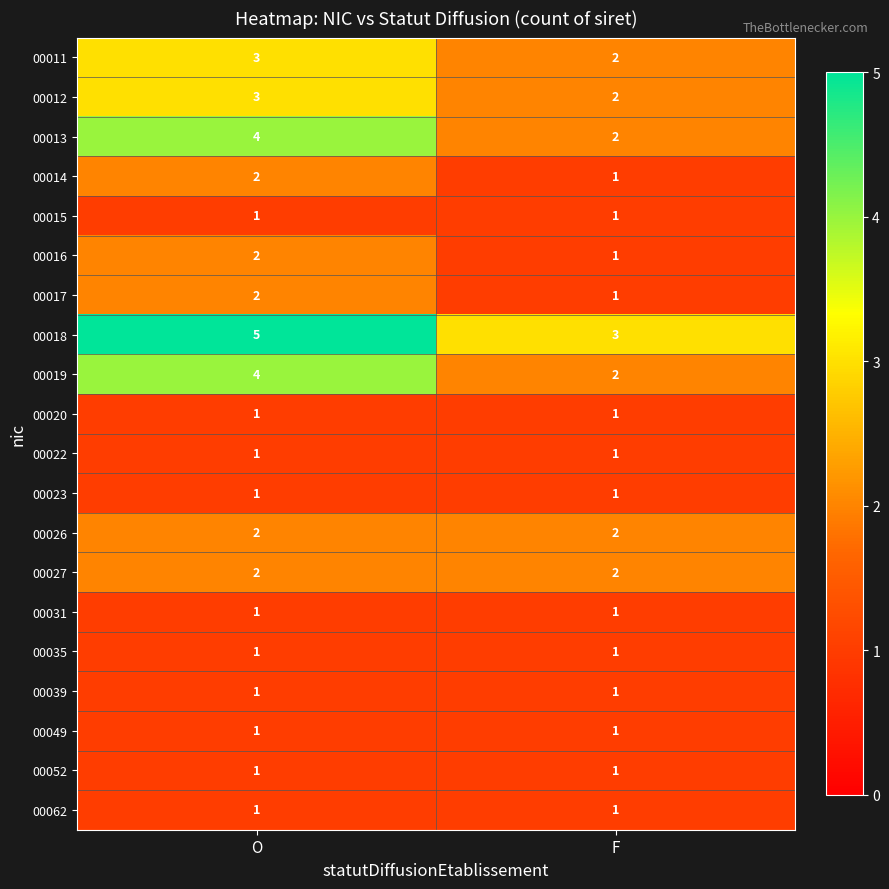

Which series has the largest total across all categories?

00018